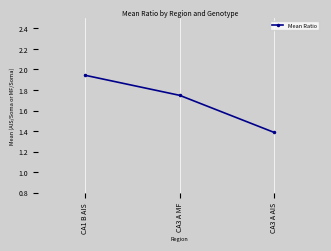

How many data points does each series have?

3